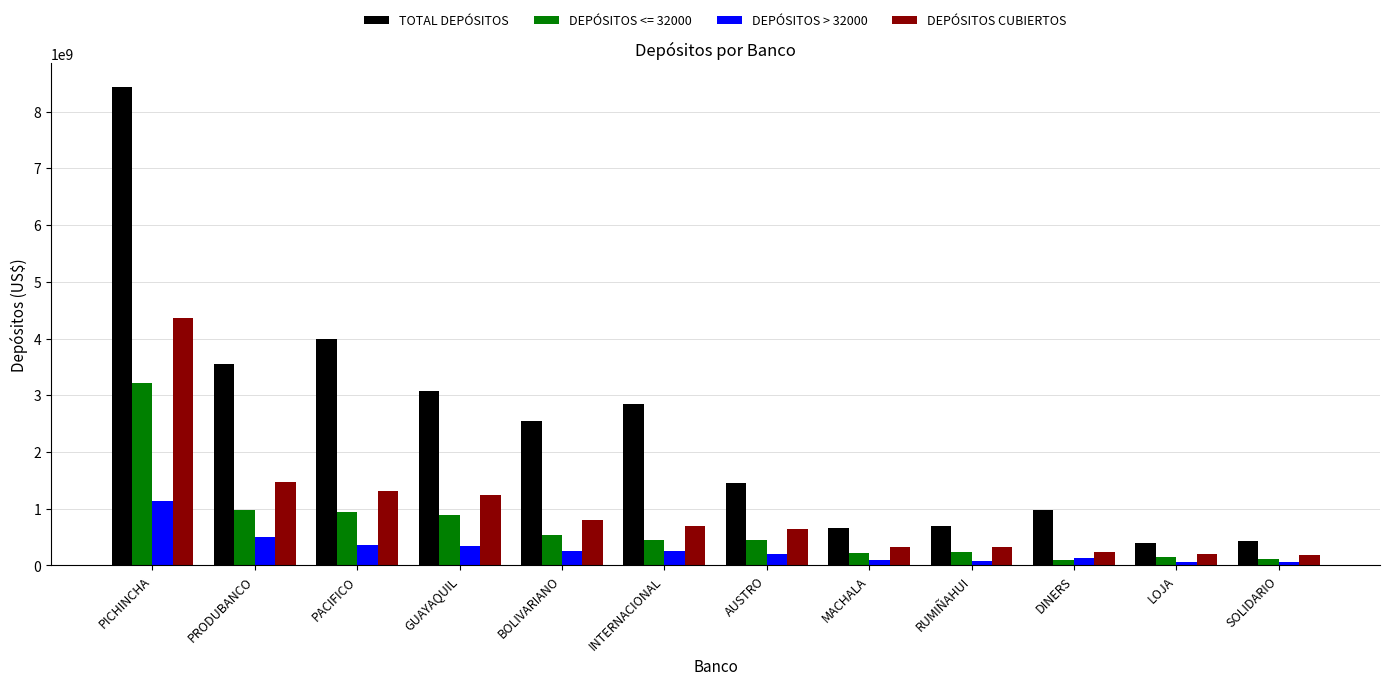

What is the difference between the maximum and second lowest values in the DEPÓSITOS > 32000 series?

1067904000.0